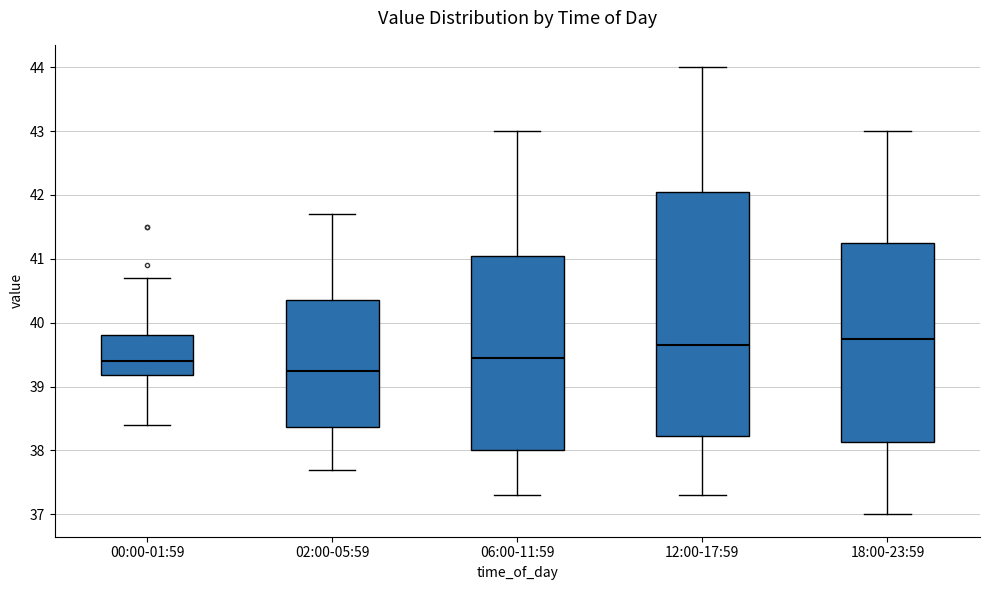

Reading left to right, transcribe this box plot: for each box, give where its median line is, the range the box spans, and where its two whiskers end, as read against the y-axis. The values are not printed on the chart, so give them approximately, as read against the axis.

00:00-01:59: median 39.4, box 39.2 to 39.8, whiskers 38.4 to 40.7
02:00-05:59: median 39.3, box 38.4 to 40.4, whiskers 37.7 to 41.7
06:00-11:59: median 39.5, box 38.0 to 41.1, whiskers 37.3 to 43.0
12:00-17:59: median 39.7, box 38.2 to 42.1, whiskers 37.3 to 44.0
18:00-23:59: median 39.8, box 38.1 to 41.3, whiskers 37.0 to 43.0